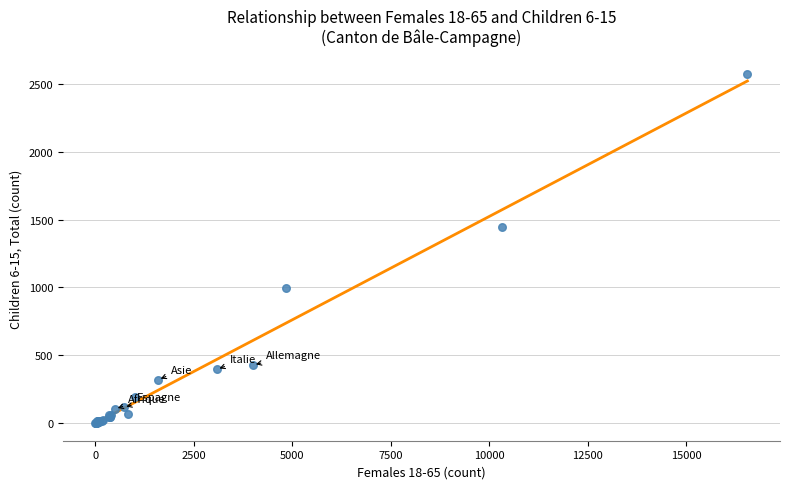

What Y value in the scatter plot is closest to 1287?

1442